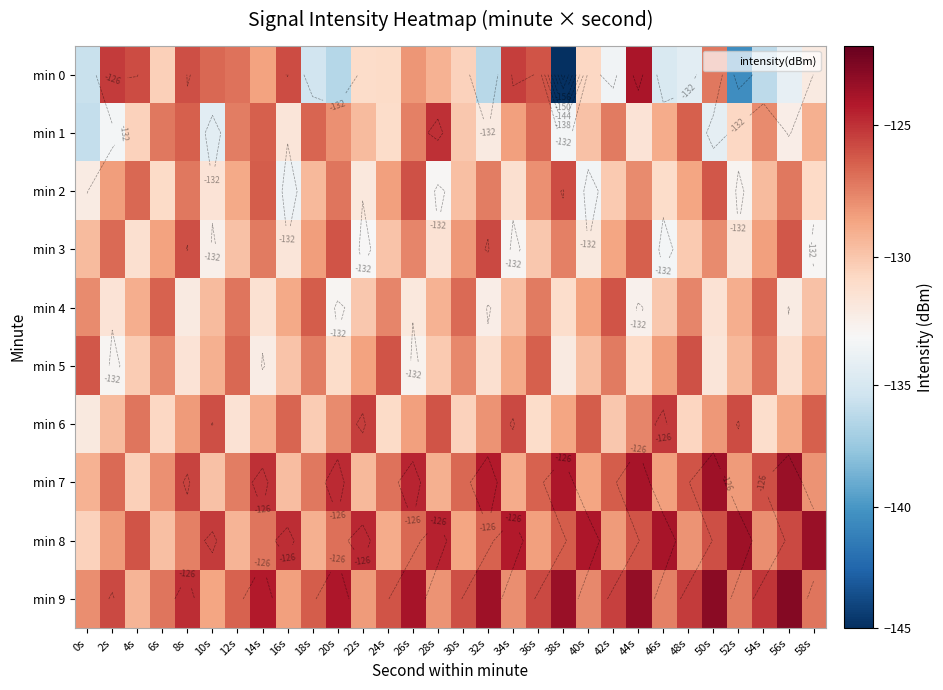

How many values in the min 5 series exceed -129?

14